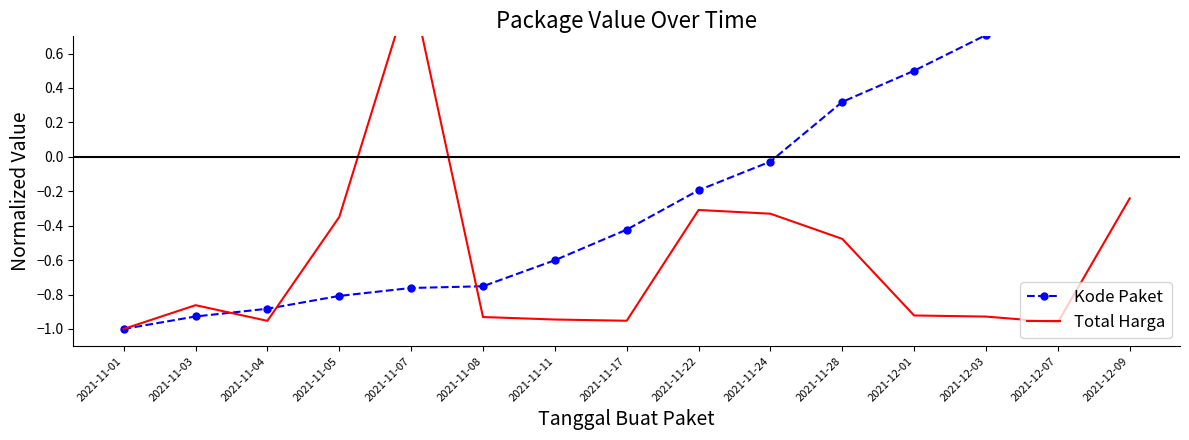

What is the maximum value for Total Harga?

1.0